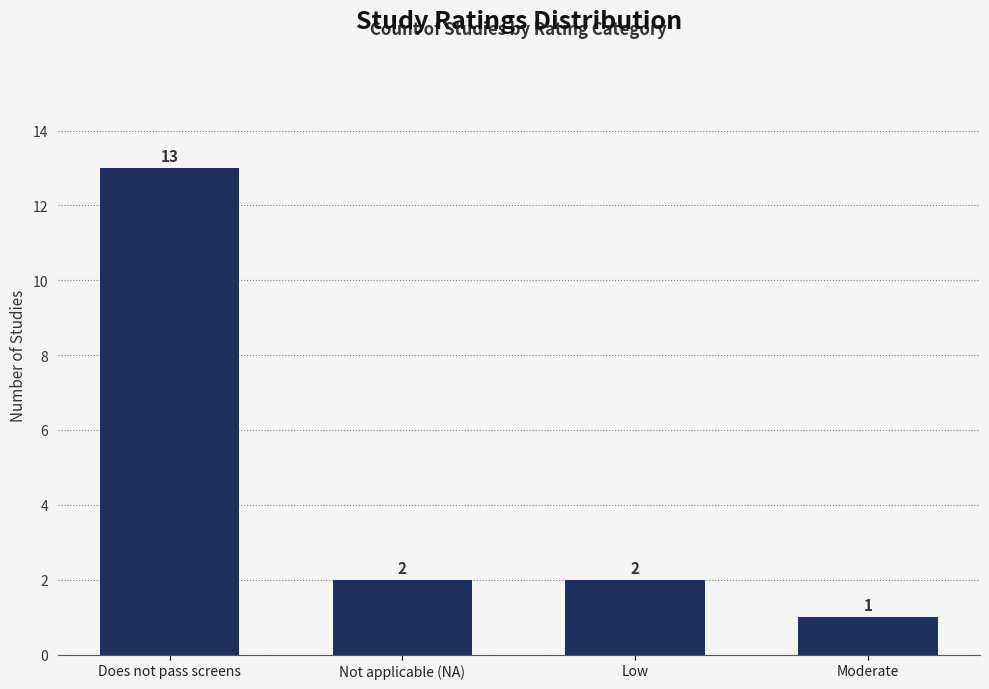

Which label corresponds to the largest value in the chart?

Does not pass screens